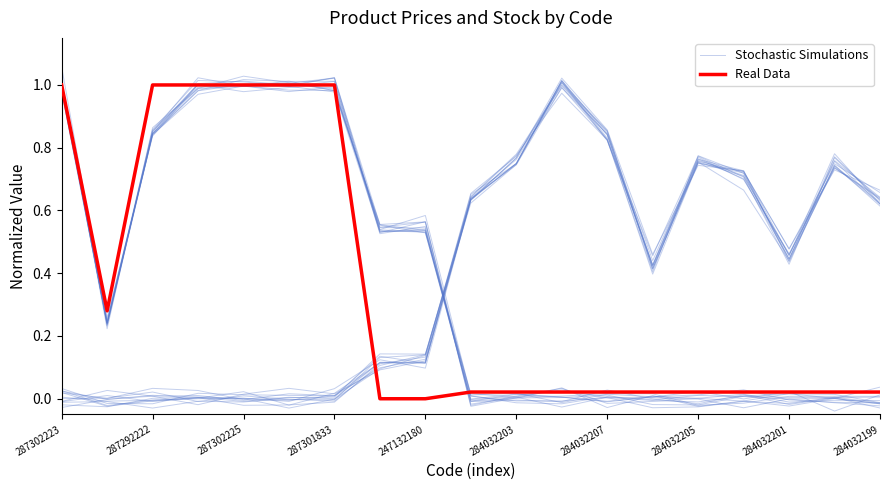

True or false: Real Data and Stochastic Simulations cross at least once.

True